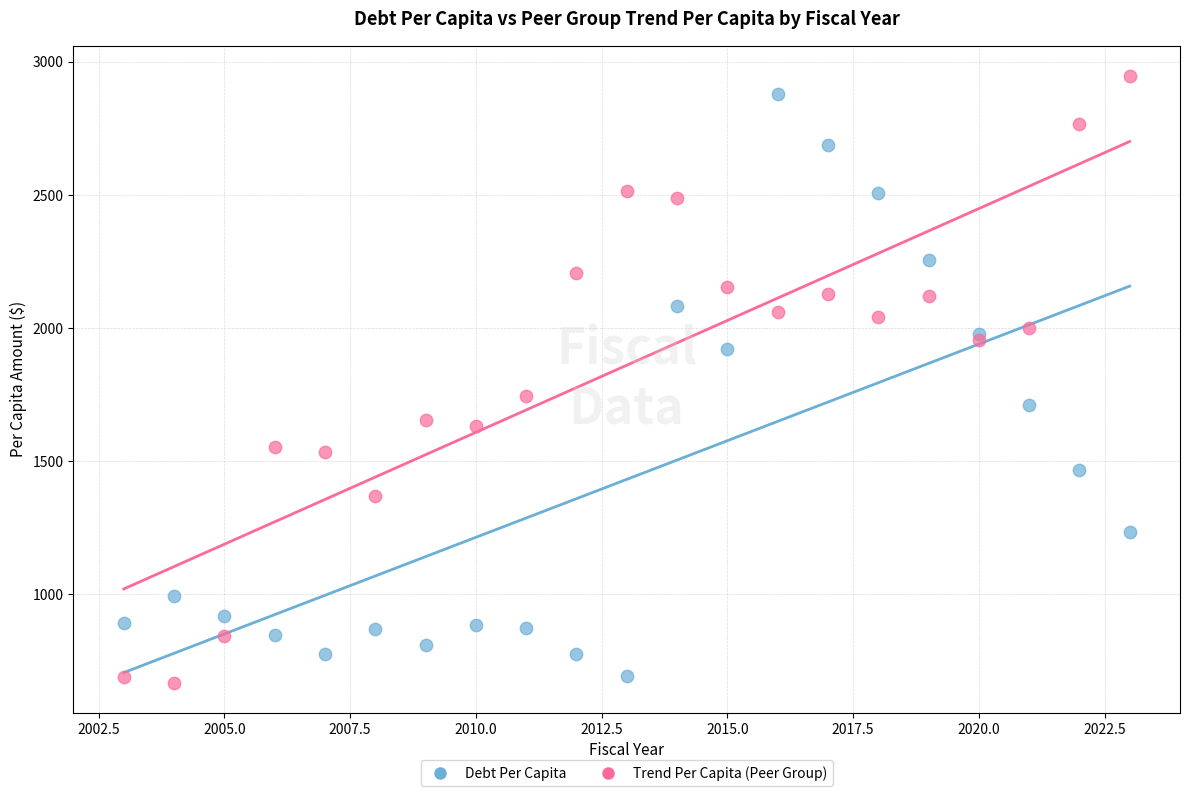

In the Debt Per Capita series, what Y value is closest to 1786?

1711.4